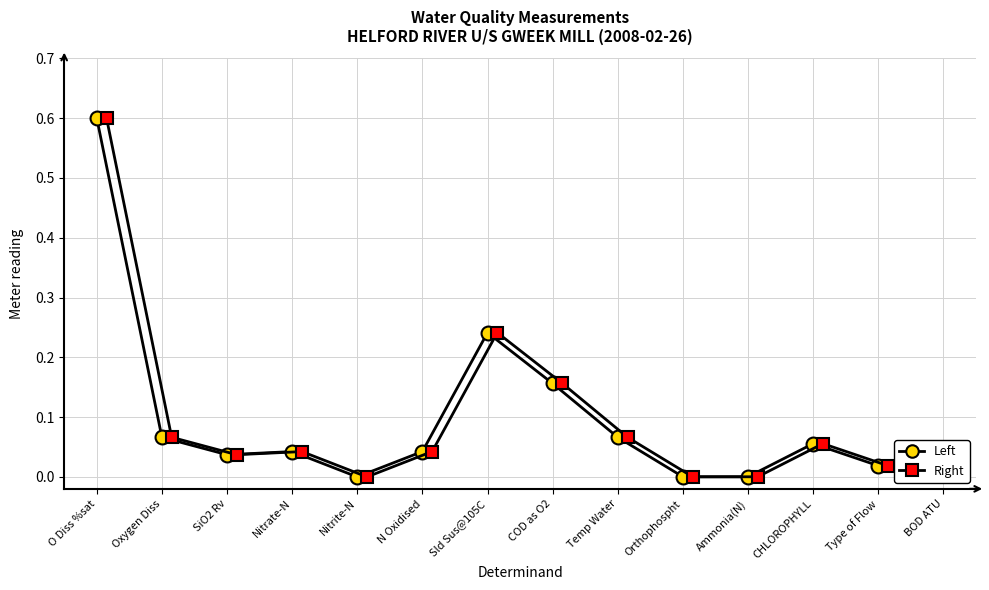

Reading left to right, list all the values displayed in this chart.

Left: 0.6	0.1	0.0	0.0	0.0	0.0	0.2	0.2	0.1	0.0	0.0	0.1	0.0	0.0
Right: 0.6	0.1	0.0	0.0	0.0	0.0	0.2	0.2	0.1	0.0	0.0	0.1	0.0	0.0